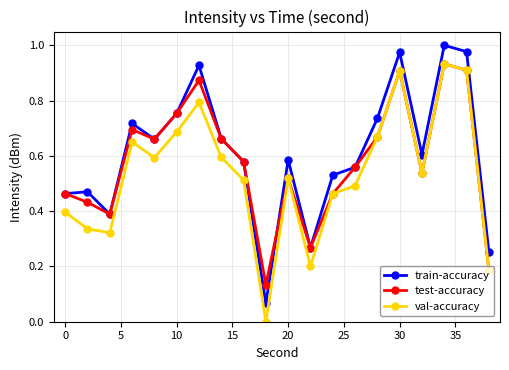

List the series in order of their overall mean, highest first.

train-accuracy, test-accuracy, val-accuracy